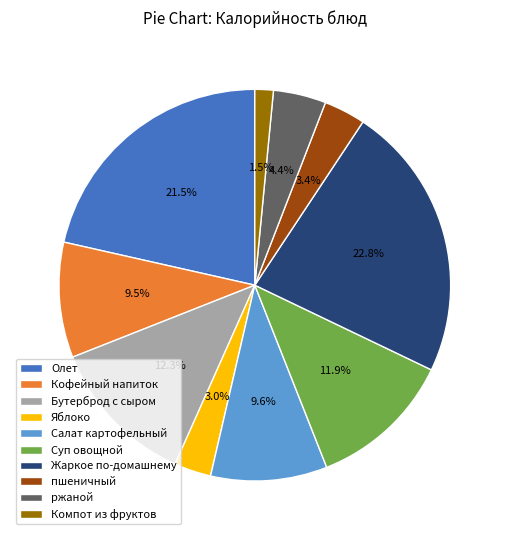

What portion of the pie excludes Компот из фруктов?

98.5%